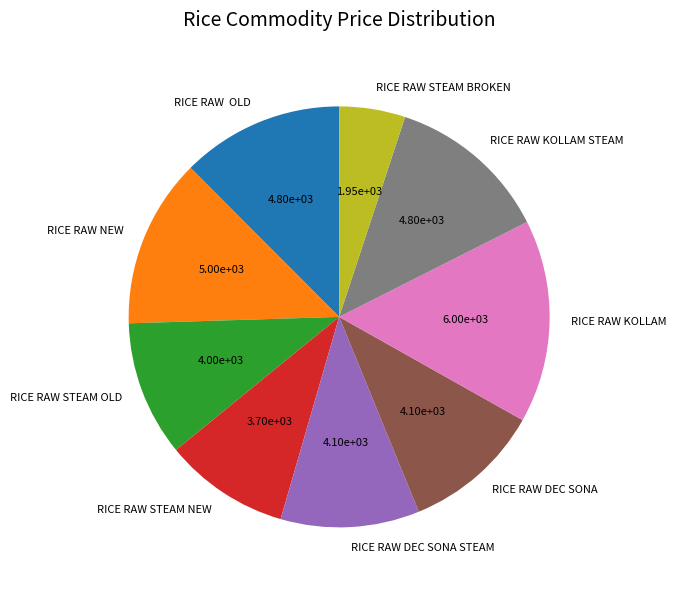

How many segments does this pie chart have?

9